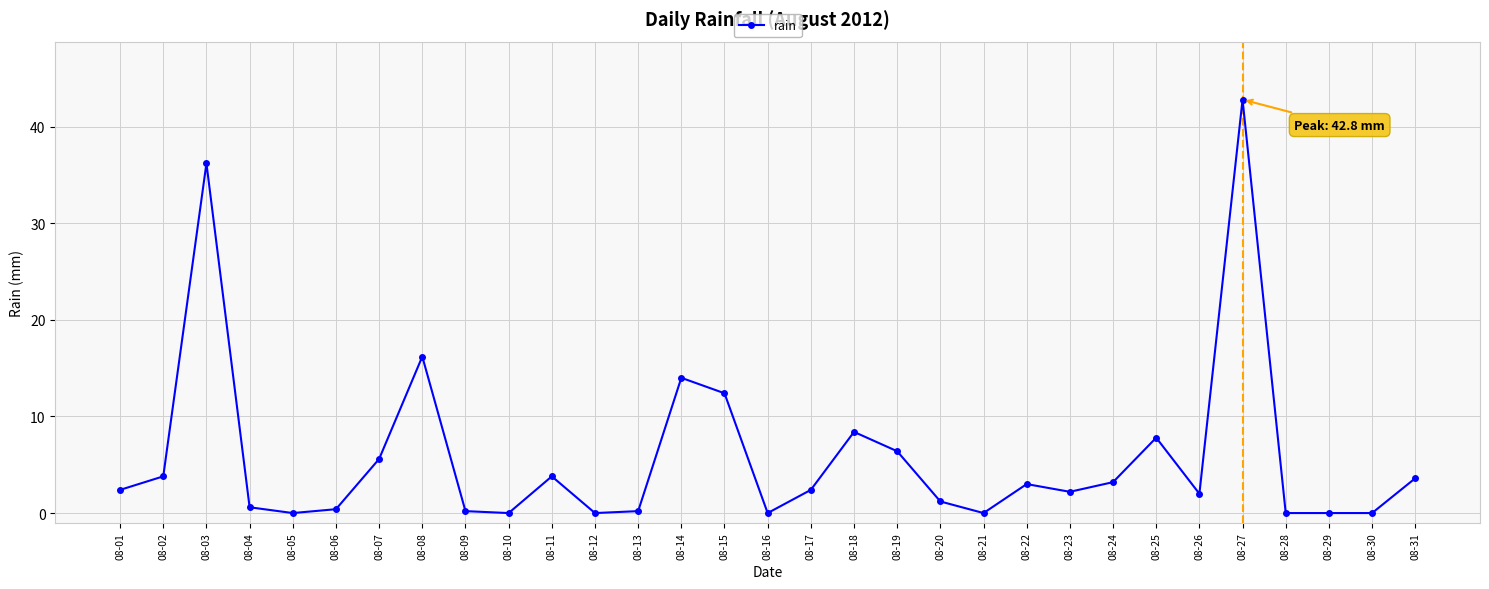

Count the number of data series in this chart.

1